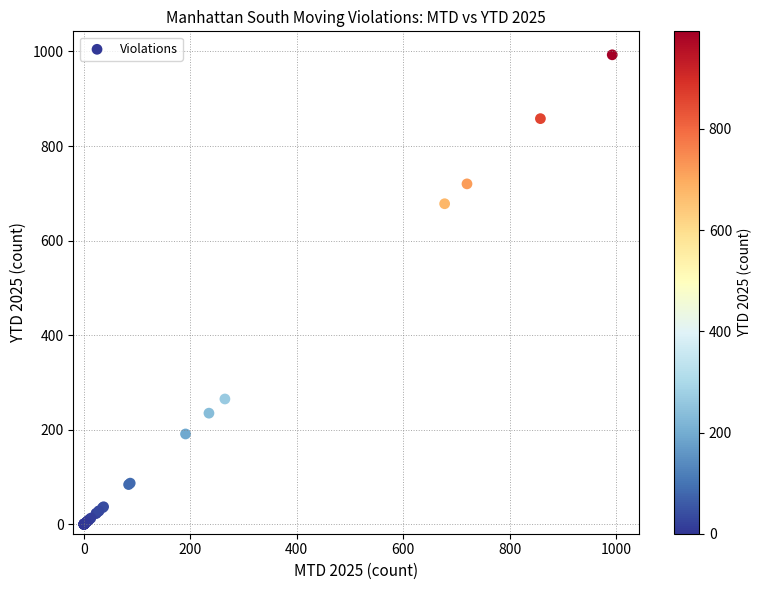

What Y value in the scatter plot is closest to 496?

678